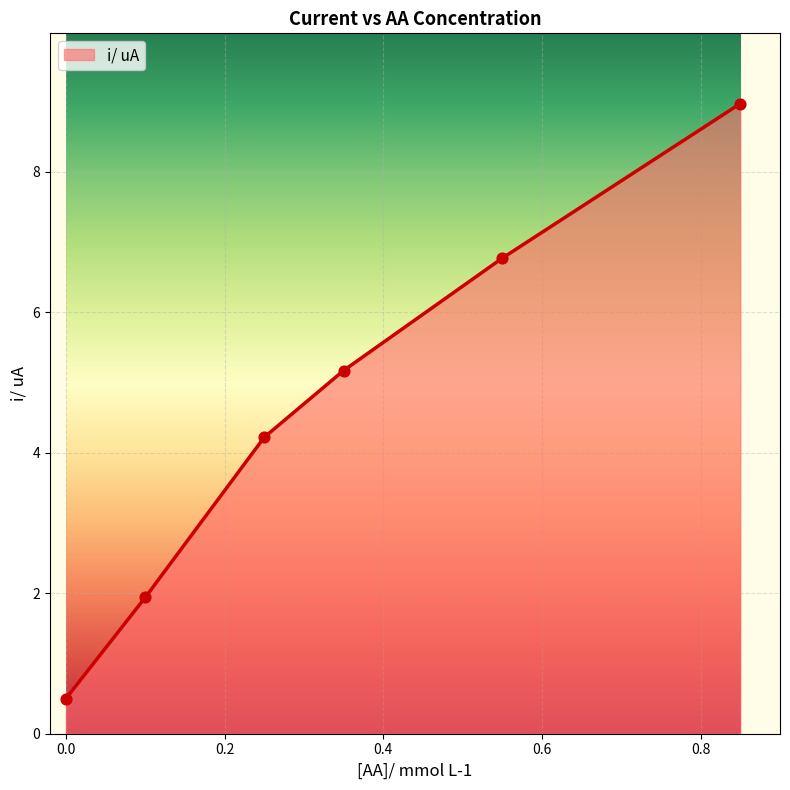

What is the average value?

4.6